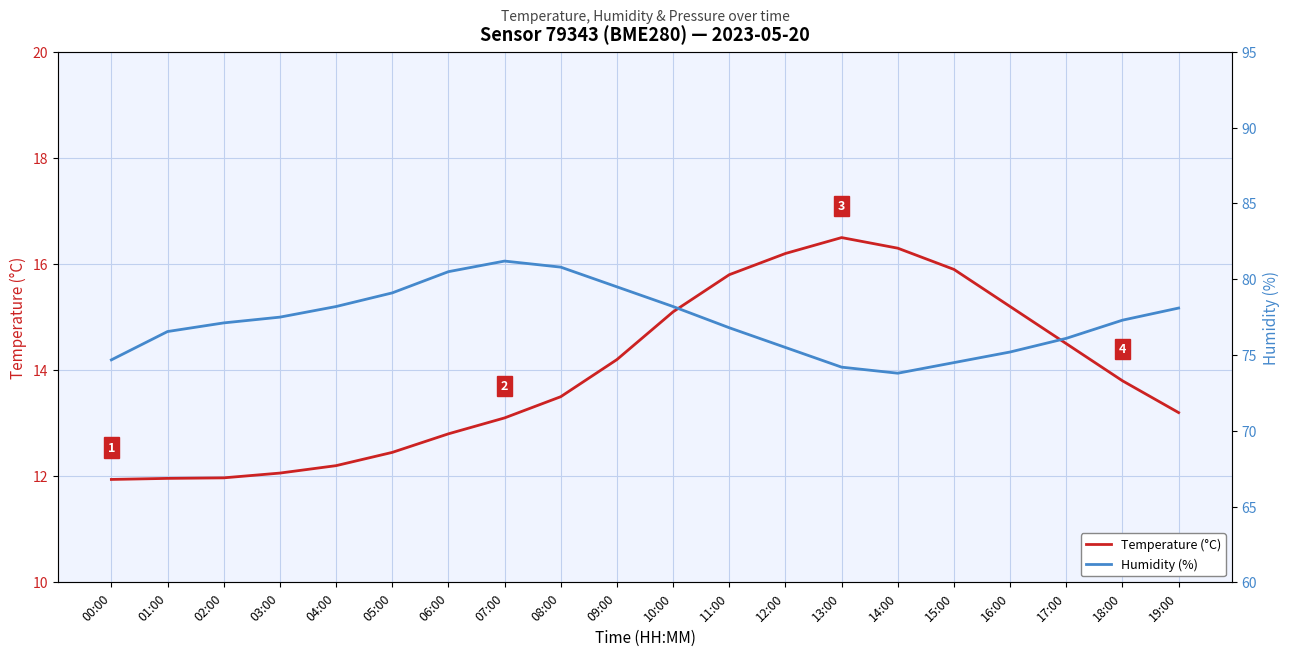

True or false: Humidity (%) and Temperature (°C) intersect in this chart.

False